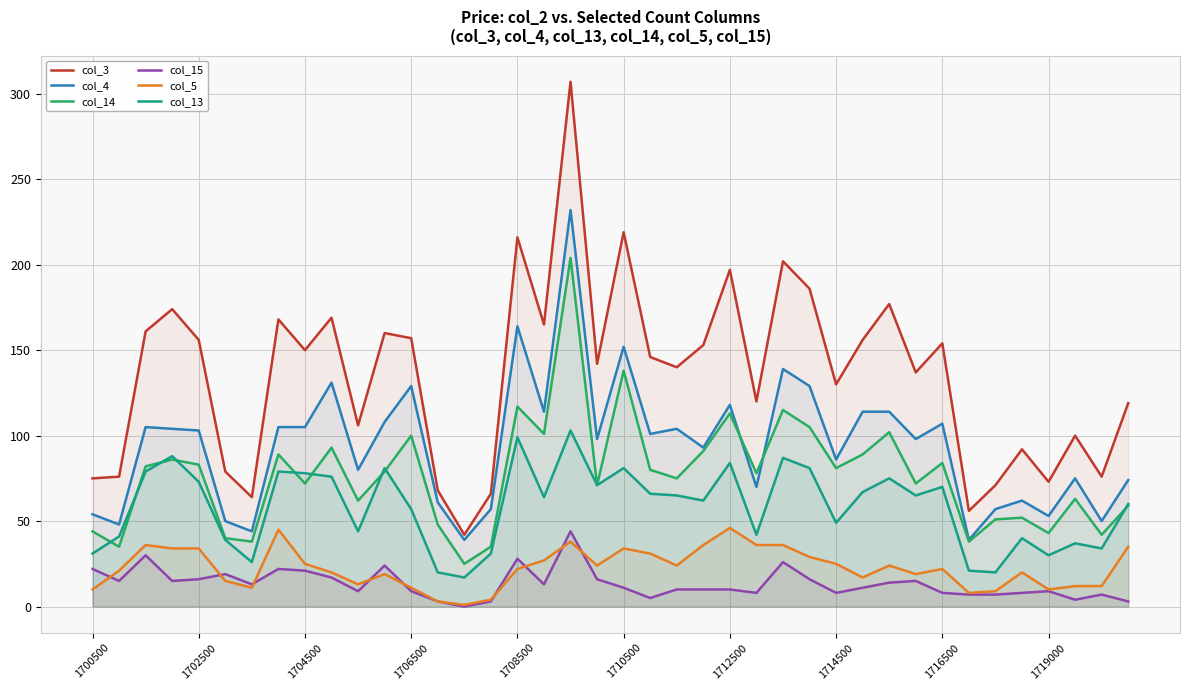

Reading left to right, transcribe all the data shown in this chart.

col_3: 75	76	161	174	156	79	64	168	150	169	106	160	157	68	42	66	216	165	307	142	219	146	140	153	197	120	202	186	130	156	177	137	154	56	71	92	73	100	76	119
col_4: 54	48	105	104	103	50	44	105	105	131	80	108	129	61	39	57	164	114	232	98	152	101	104	93	118	70	139	129	86	114	114	98	107	39	57	62	53	75	50	74
col_14: 44	35	82	86	83	40	38	89	72	93	62	79	100	48	25	35	117	101	204	71	138	80	75	91	113	78	115	105	81	89	102	72	84	38	51	52	43	63	42	59
col_15: 22	15	30	15	16	19	13	22	21	17	9	24	9	3	0	3	28	13	44	16	11	5	10	10	10	8	26	16	8	11	14	15	8	7	7	8	9	4	7	3
col_5: 10	21	36	34	34	15	11	45	25	20	13	19	11	3	1	4	22	27	38	24	34	31	24	36	46	36	36	29	25	17	24	19	22	8	9	20	10	12	12	35
col_13: 31	41	79	88	73	39	26	79	78	76	44	81	57	20	17	31	99	64	103	71	81	66	65	62	84	42	87	81	49	67	75	65	70	21	20	40	30	37	34	60